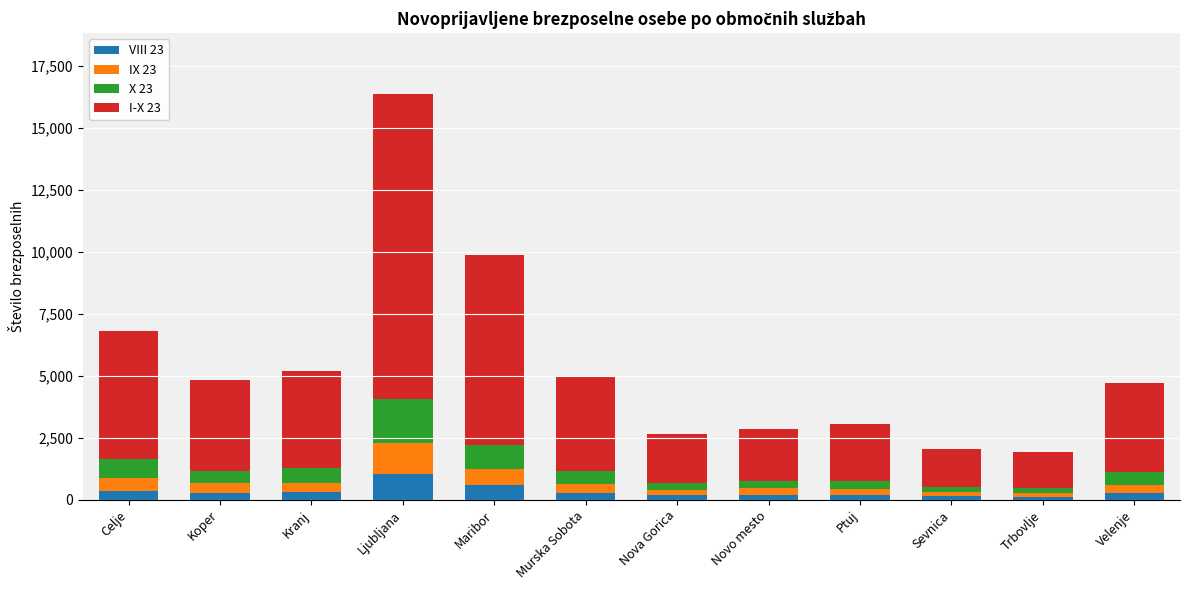

At which category is the sum across all series the highest?

Ljubljana